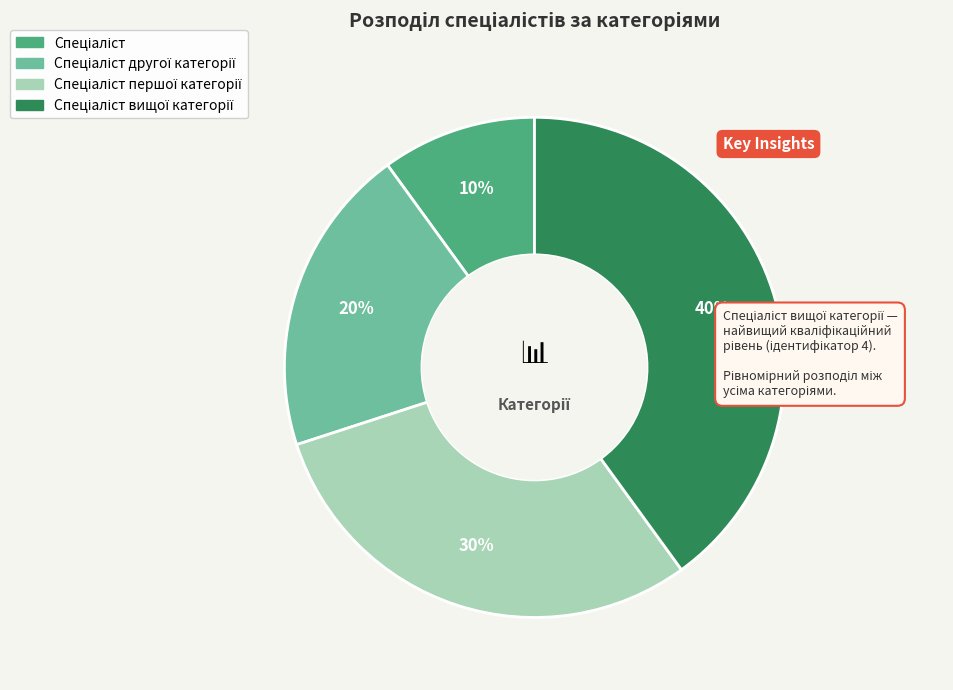

How many segments does this pie chart have?

4